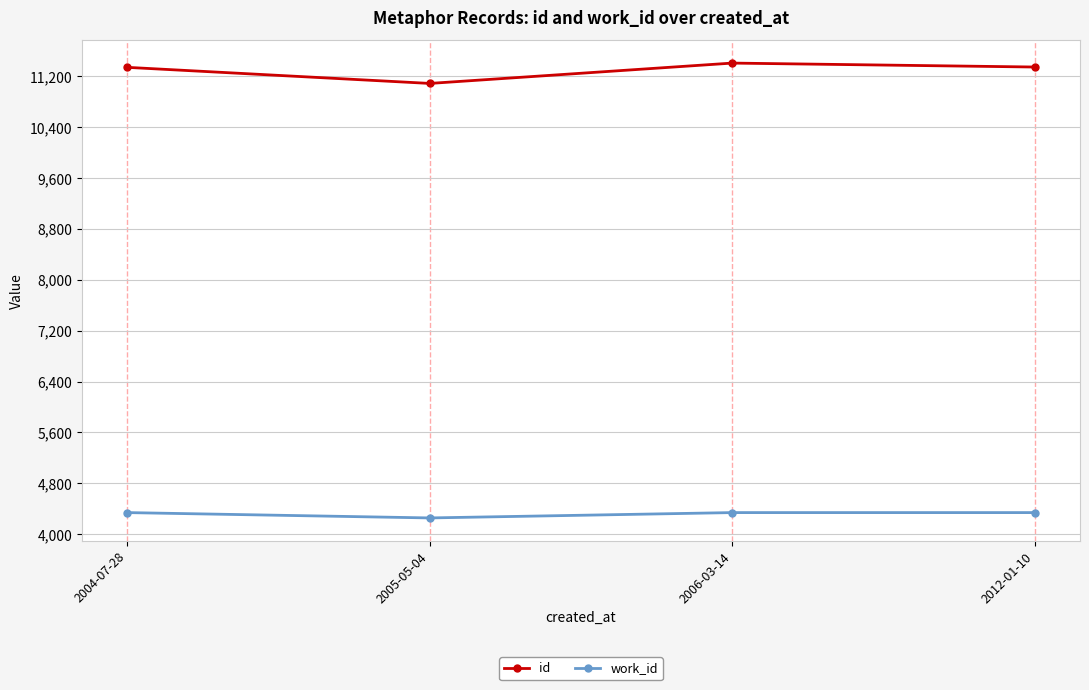

Rank the series at 2006-03-14 from highest to lowest value.

id, work_id